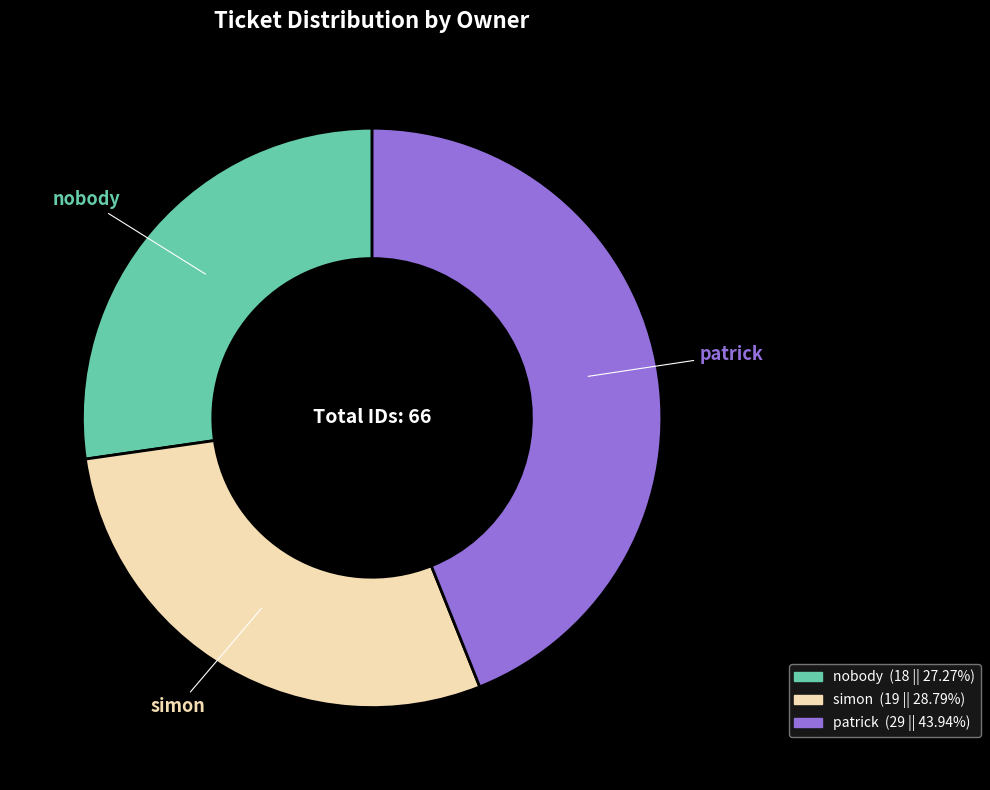

How many slices are in this pie chart?

3